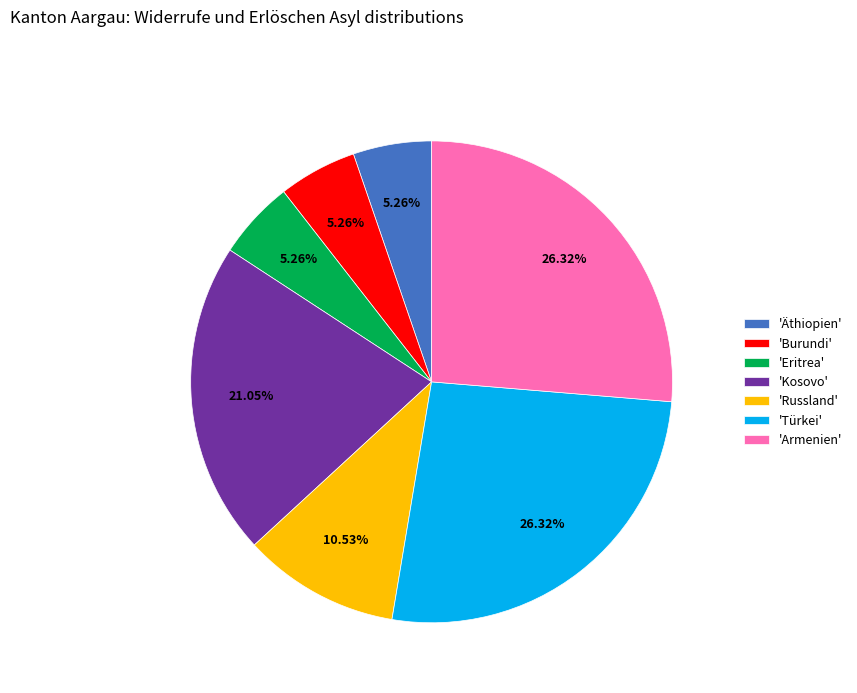

Is there a majority slice in this chart?

No